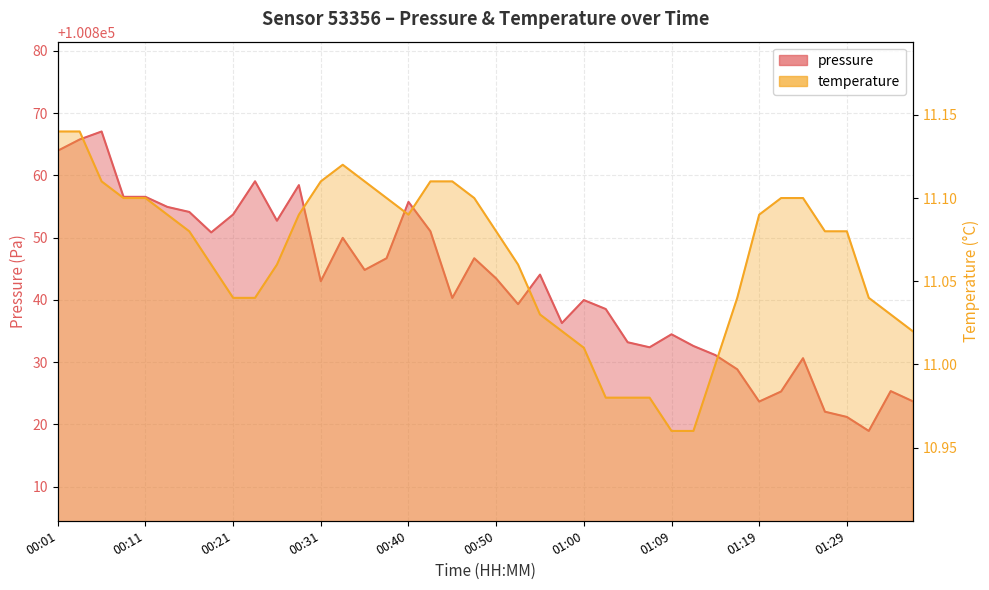

The pressure series shows 143022.4 at 00:57. True or false?

False